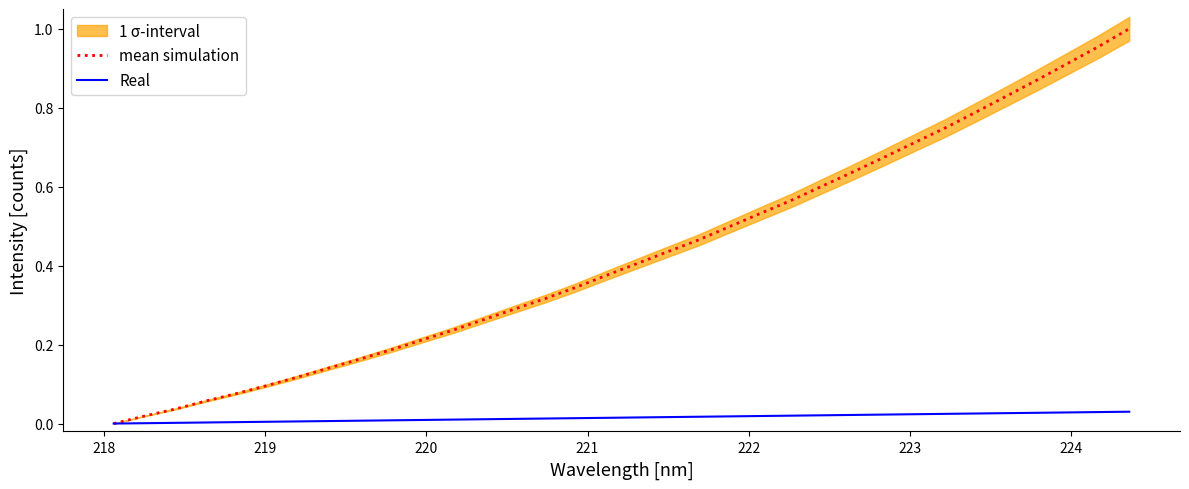

Reading right to left, transcribe all the data shown in this chart.

mean simulation: 1.0	1.0	0.9	0.9	0.8	0.8	0.7	0.7	0.7	0.6	0.6	0.6	0.5	0.5	0.5	0.4	0.4	0.4	0.3	0.3	0.3	0.3	0.2	0.2	0.2	0.2	0.1	0.1	0.1	0.1	0.1	0.0	0.0	0.0
Real: 0.0	0.0	0.0	0.0	0.0	0.0	0.0	0.0	0.0	0.0	0.0	0.0	0.0	0.0	0.0	0.0	0.0	0.0	0.0	0.0	0.0	0.0	0.0	0.0	0.0	0.0	0.0	0.0	0.0	0.0	0.0	0.0	0.0	0.0